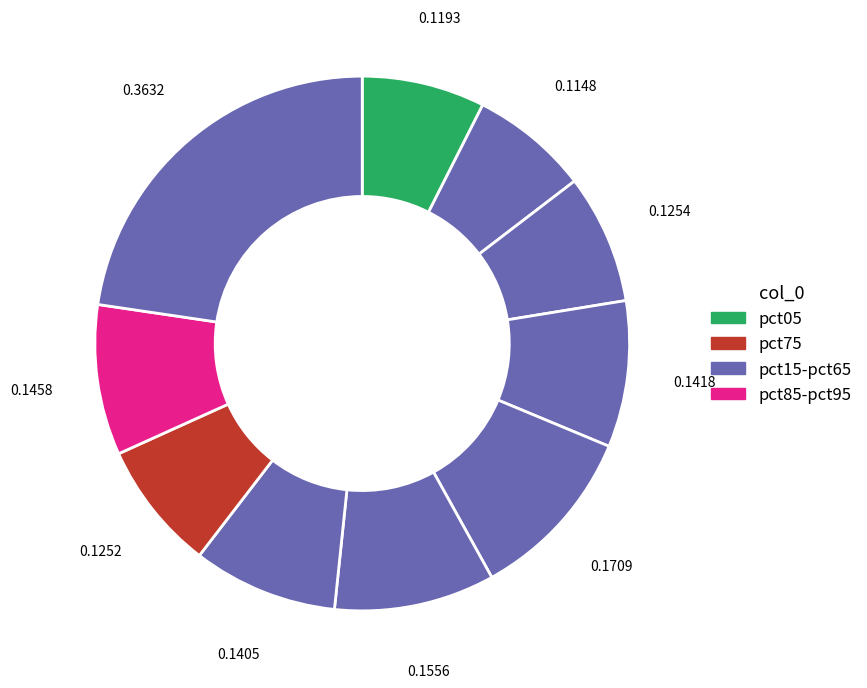

Rank the categories by value from lowest to highest.

pct15, pct05, pct75, pct25, pct65, pct35, pct85, pct55, pct45, pct95